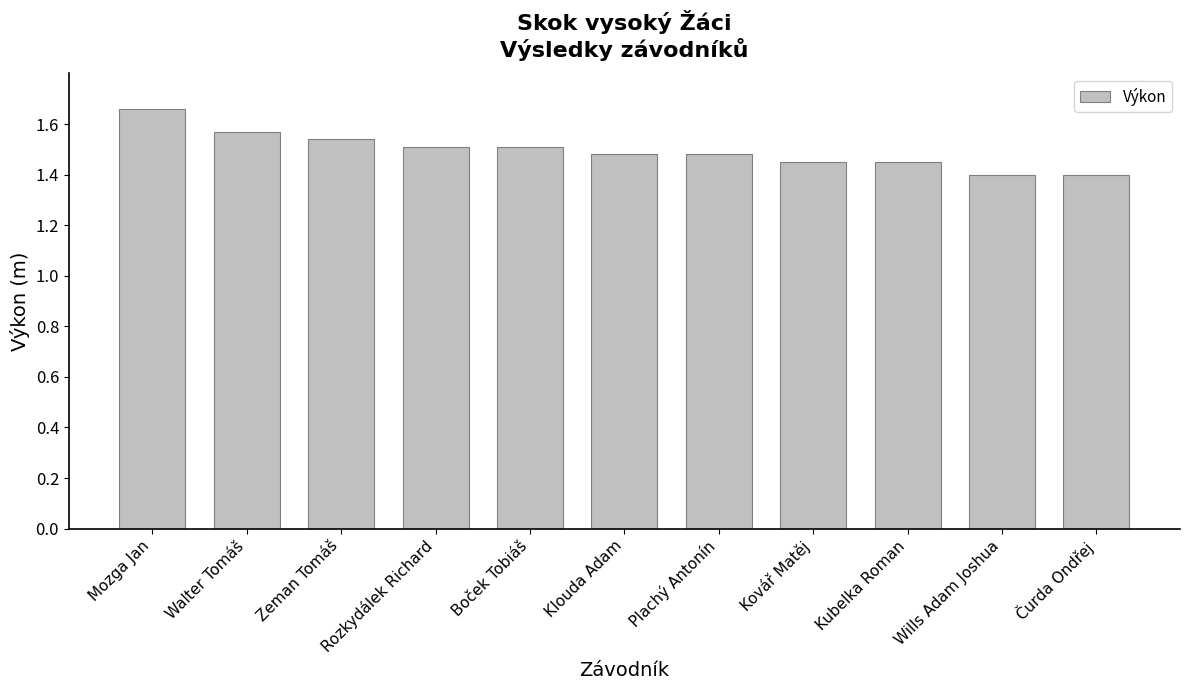

What is the ratio of the value at Kovář Matěj to the value at Walter Tomáš?

0.9